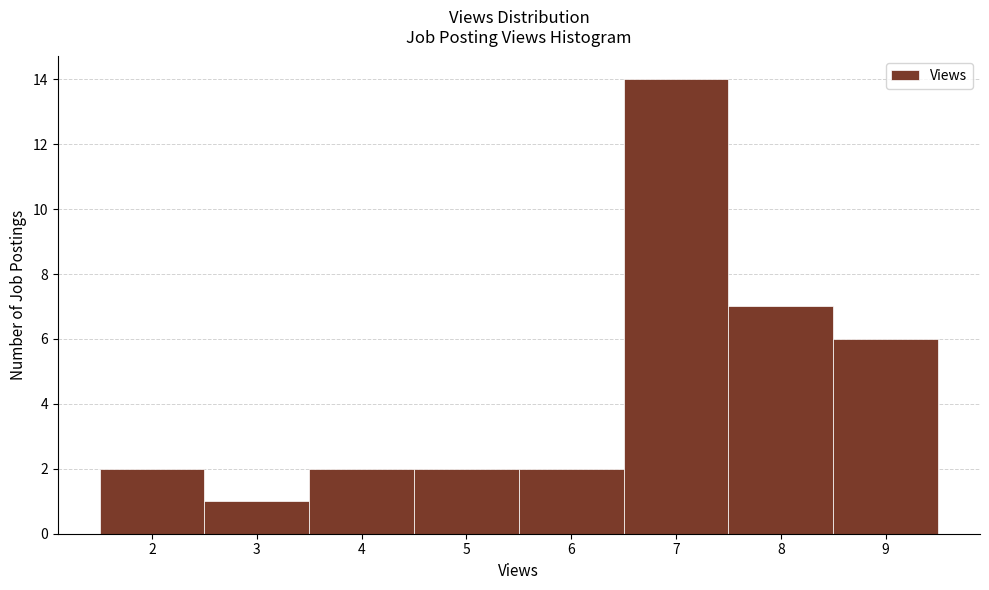

What is the height of the bar covering 6.5 to 7.5 on the x-axis? The values are not printed on the chart, so give them approximately, as read against the axis.

14